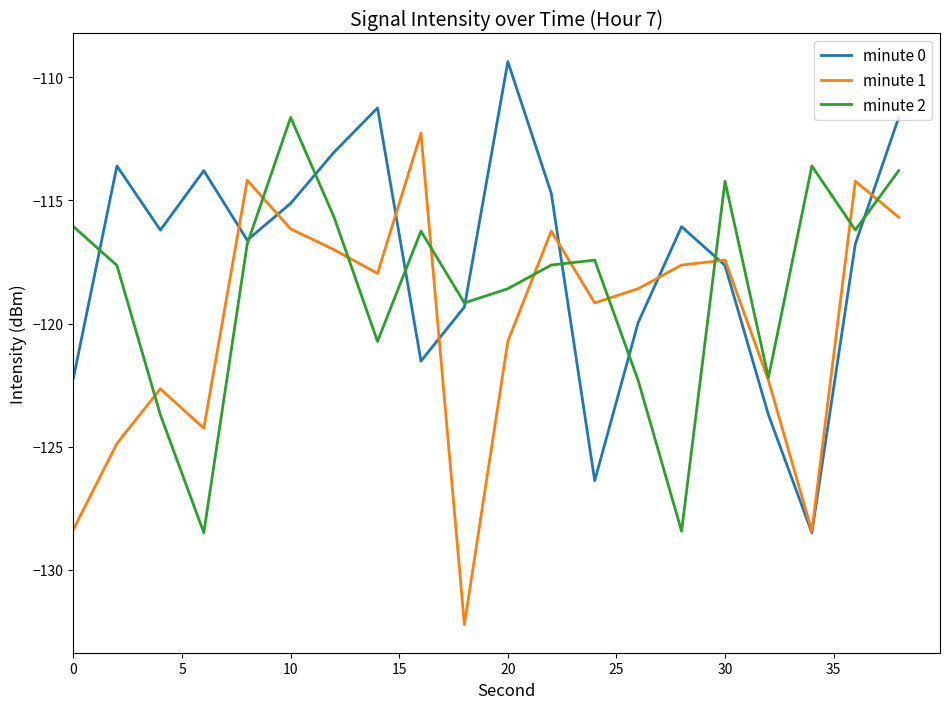

What is the smallest value displayed?

-132.2